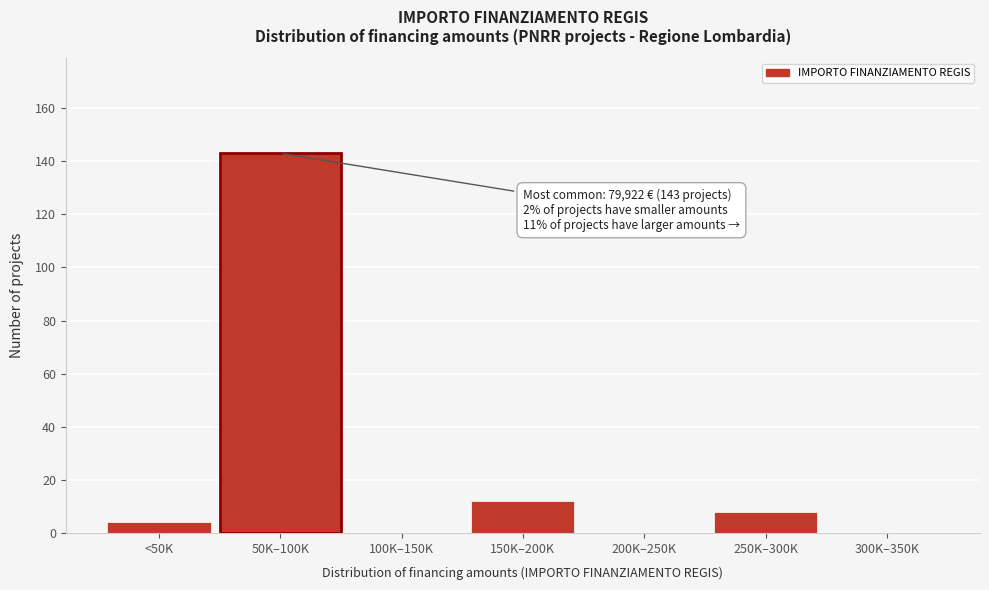

Reading left to right, what are all the values shown in this chart?

<50K=4	50K–100K=143	100K–150K=0	150K–200K=12	200K–250K=0	250K–300K=8	300K–350K=0